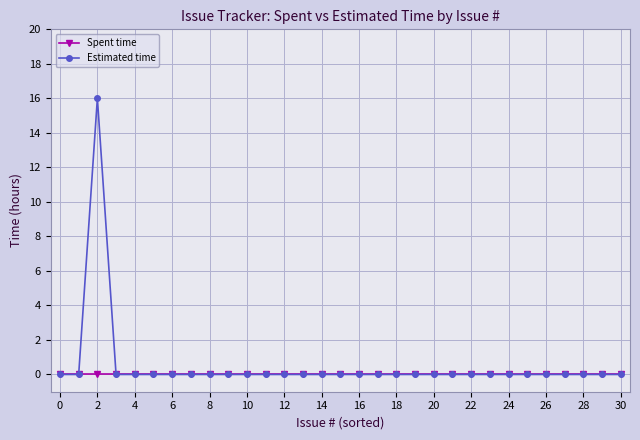

List the series in order of their peak value, lowest first.

Spent time, Estimated time